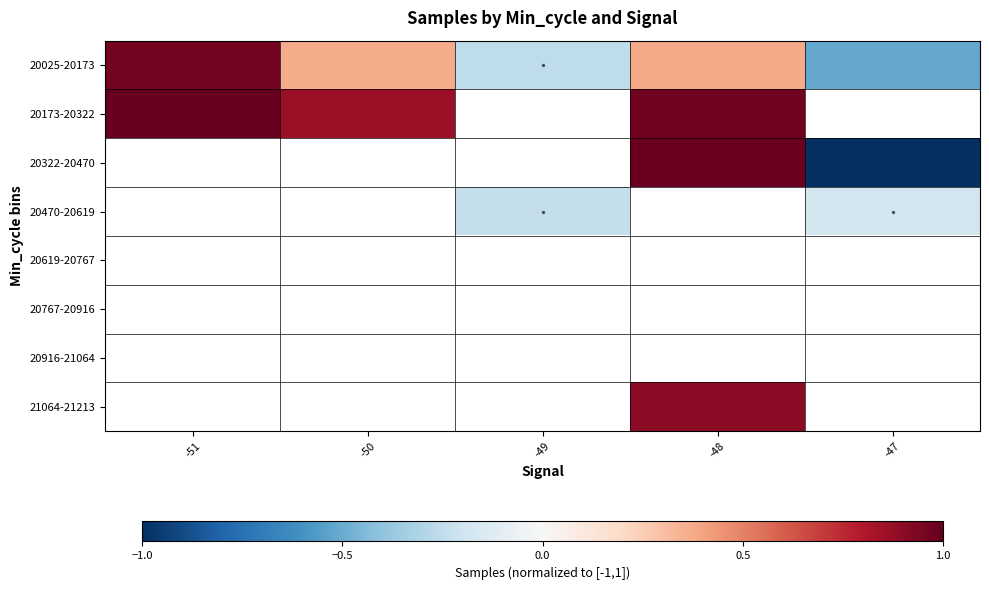

Which series changed the most between -50 and -49?

20025-20173